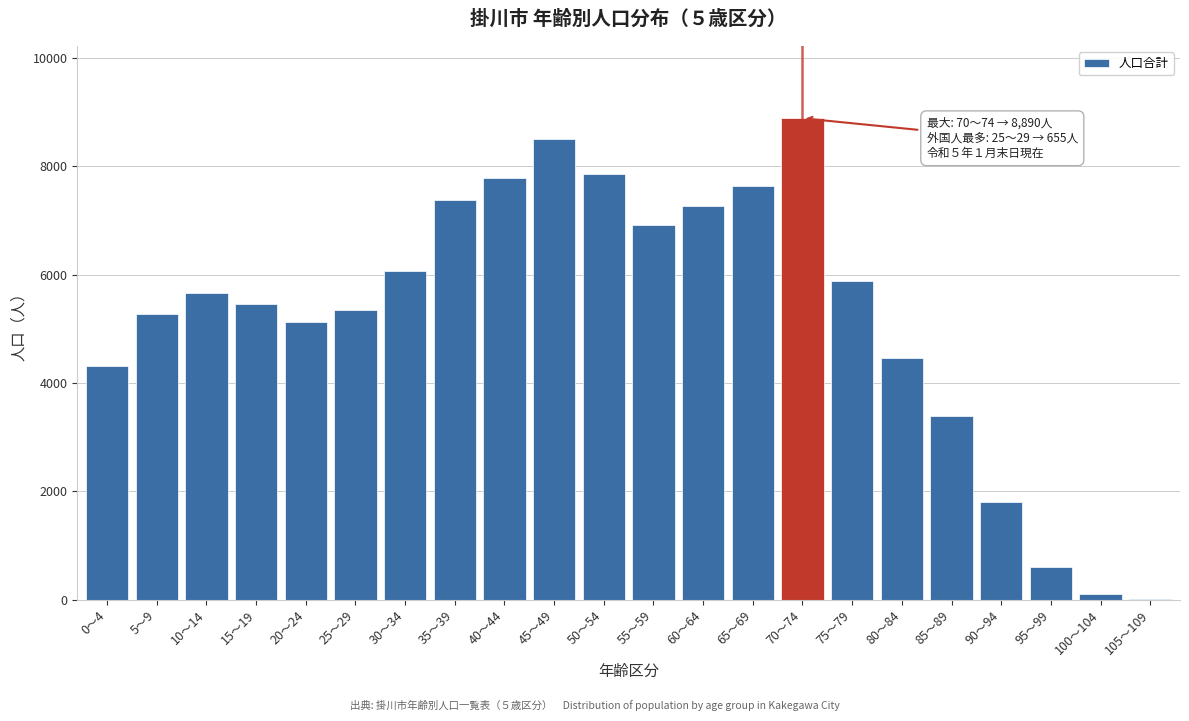

Reading left to right, list all the values displayed in this chart.

0～4=4323	5～9=5283	10～14=5654	15～19=5460	20～24=5131	25～29=5349	30～34=6073	35～39=7386	40～44=7791	45～49=8514	50～54=7863	55～59=6926	60～64=7273	65～69=7632	70～74=8890	75～79=5893	80～84=4459	85～89=3399	90～94=1805	95～99=605	100～104=97	105～109=1